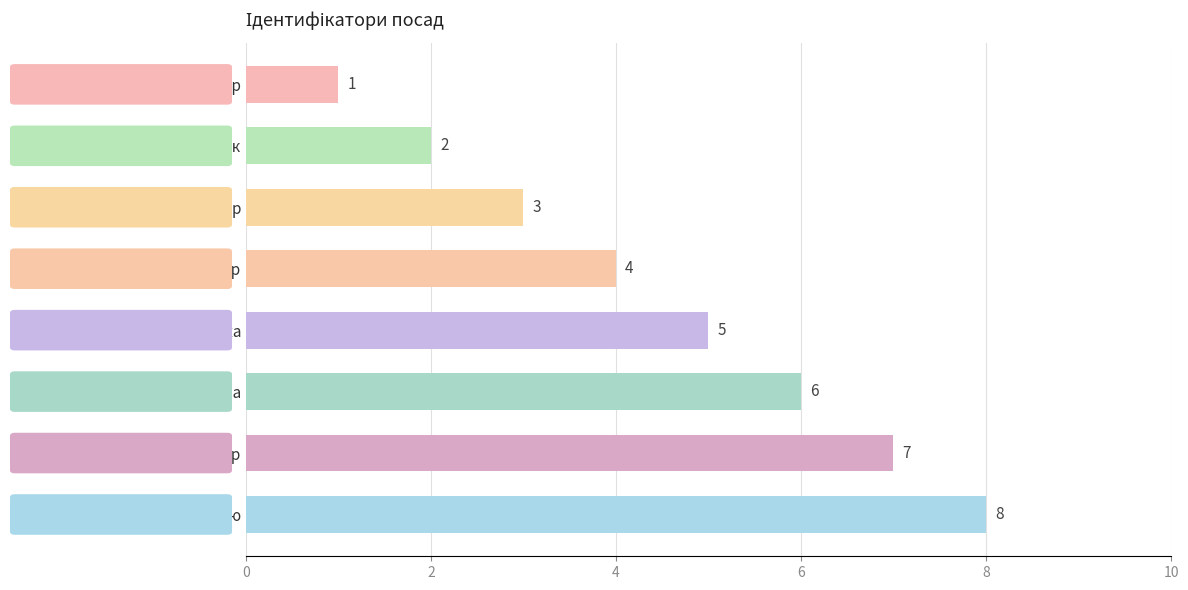

At which label is the value closest to 4?

Ректор